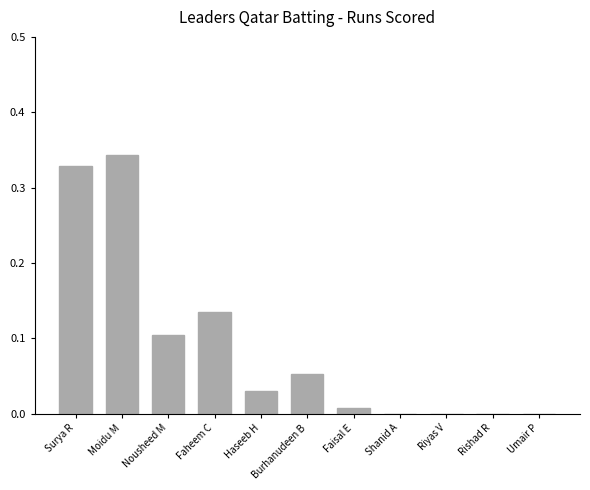

What is the change in value from Moidu M to Burhanudeen B?

-0.3